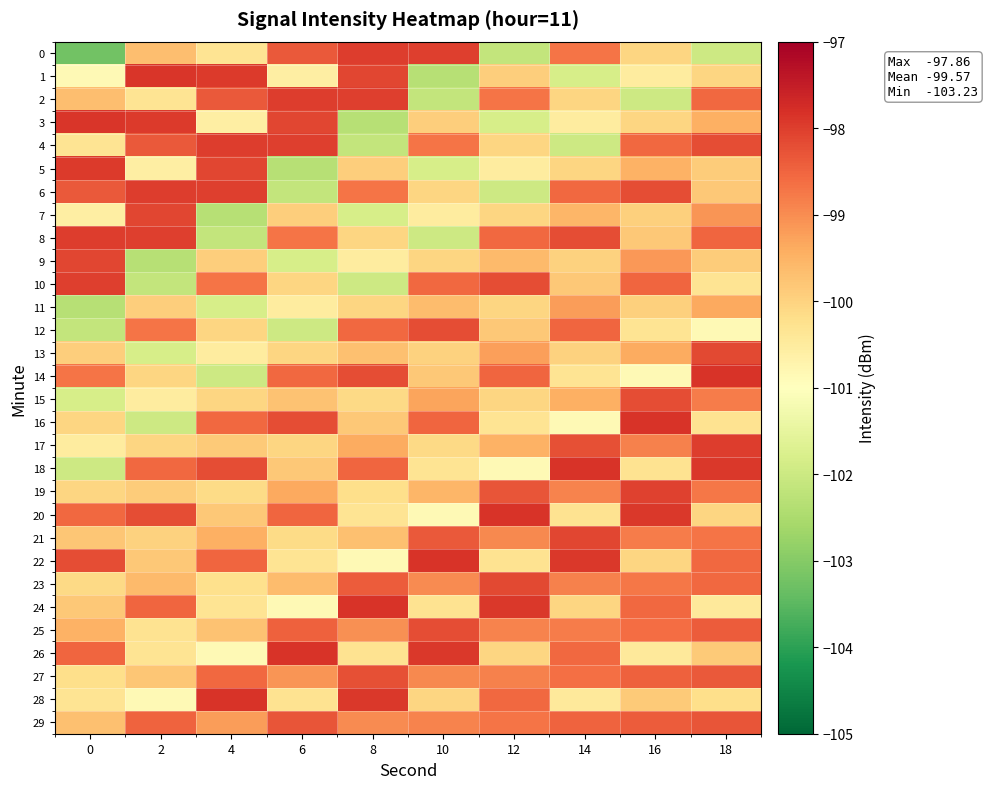

At how many categories does at least one series exceed -101?

10